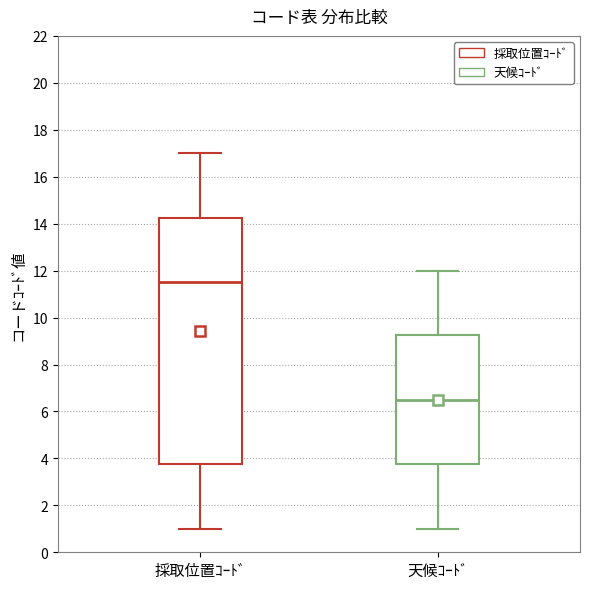

Where does the lower whisker of the box for 採取位置ｺｰﾄﾞ end on the y-axis? The values are not printed on the chart, so give them approximately, as read against the axis.

1.0